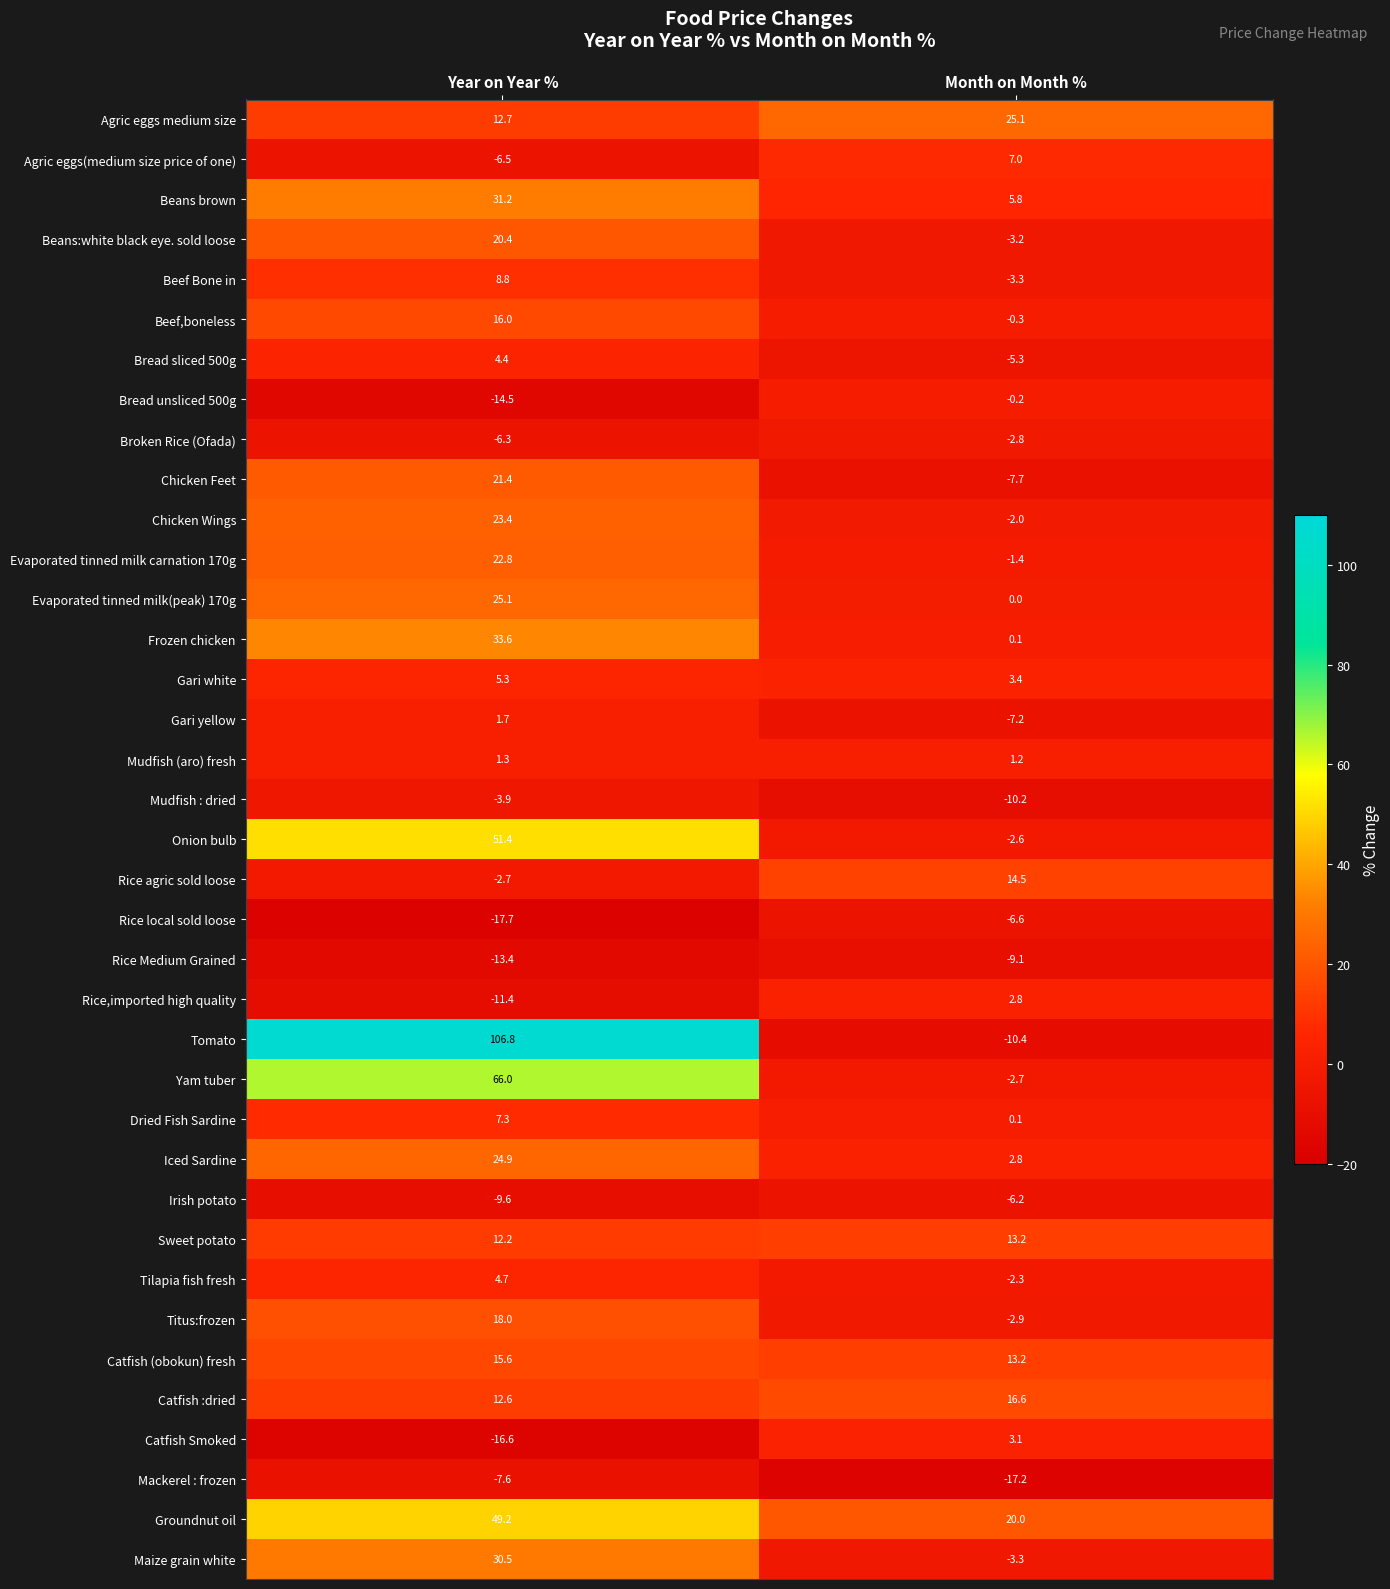

True or false: Mudfish : dried has a value of -4.6 at Month on Month %.

False